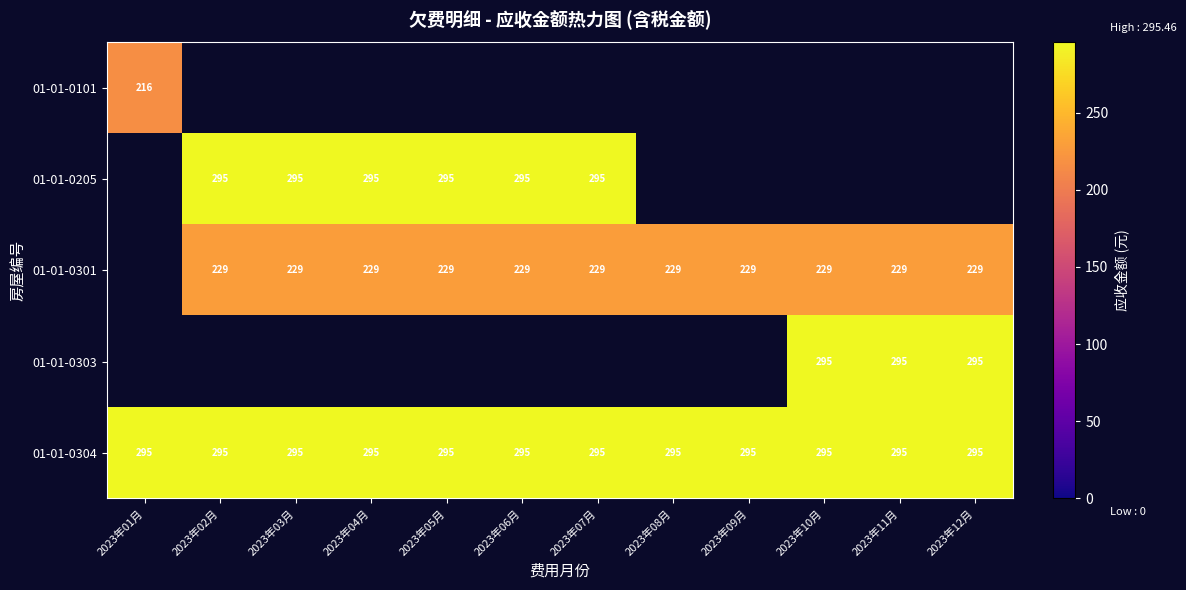

What is the approximate value of 01-01-0205 at 2023年06月?

295.5